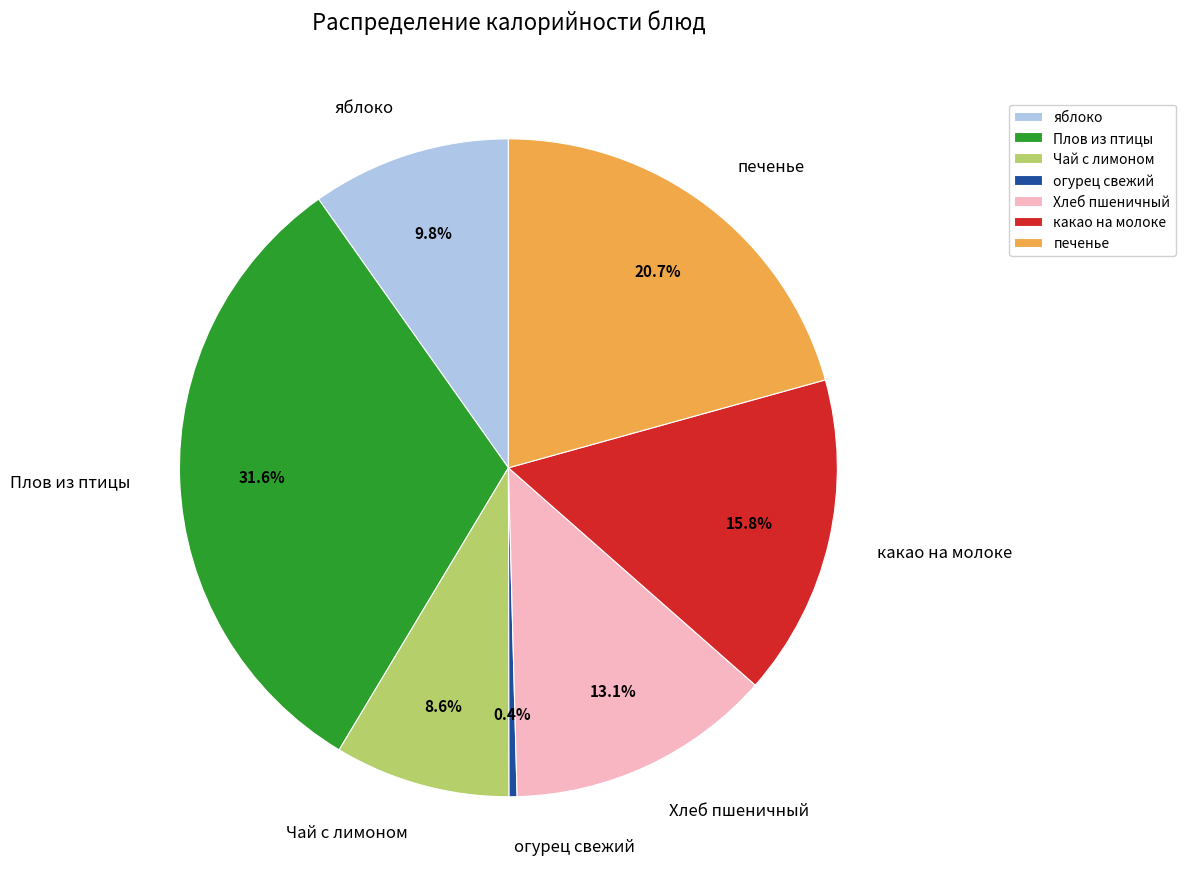

Rank the categories by value from highest to lowest.

Плов из птицы, печенье, какао на молоке, Хлеб пшеничный, яблоко, Чай с лимоном, огурец свежий